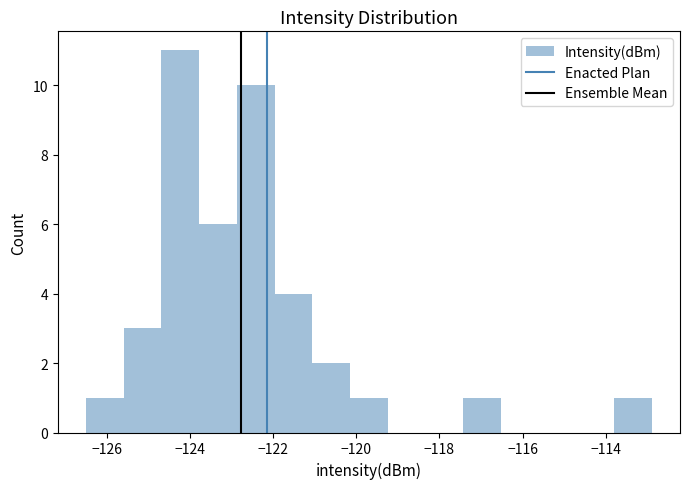

Over which range of the x-axis is the bar tallest?

-124.6 to -123.8